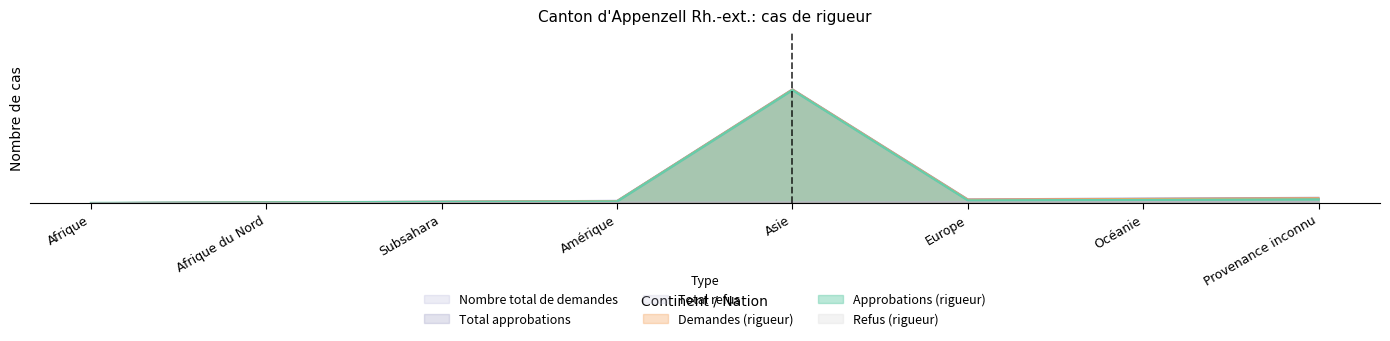

True or false: Nombre total de demandes and Approbations (rigueur) intersect in this chart.

False